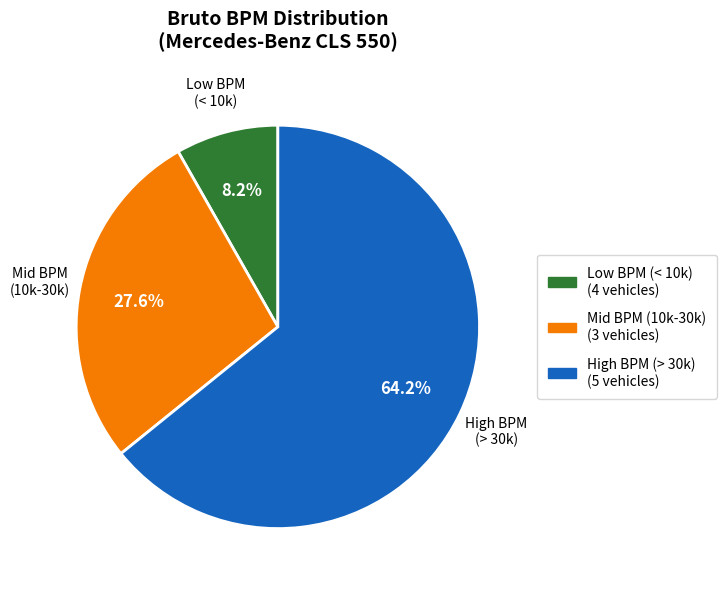

Does any single category account for the majority?

Yes